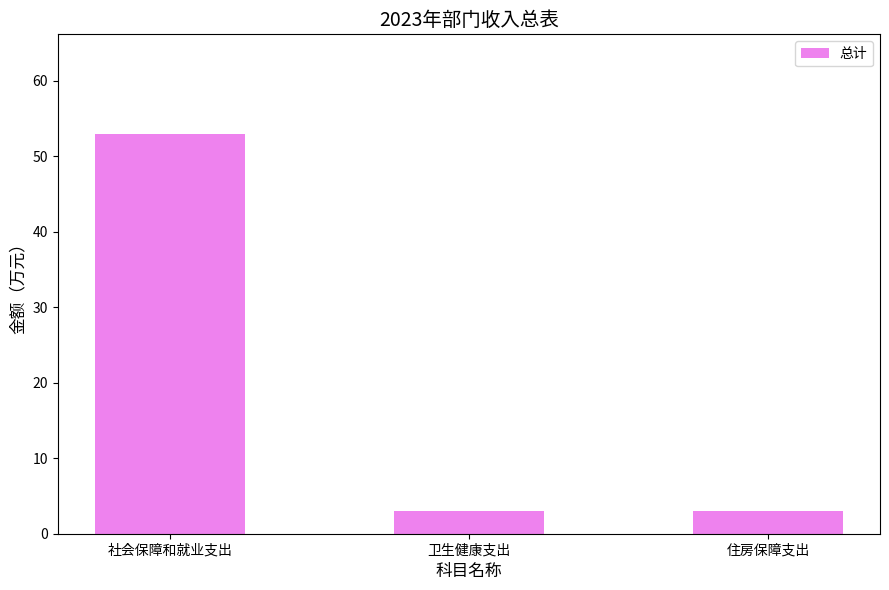

Count the number of categories in the chart.

3